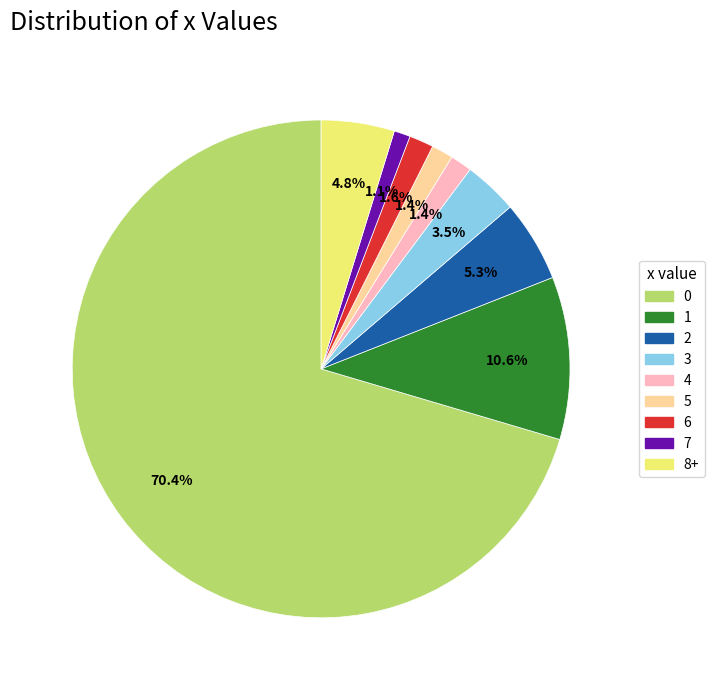

Combined, what portion of the pie is 3 and 2?

8.8%